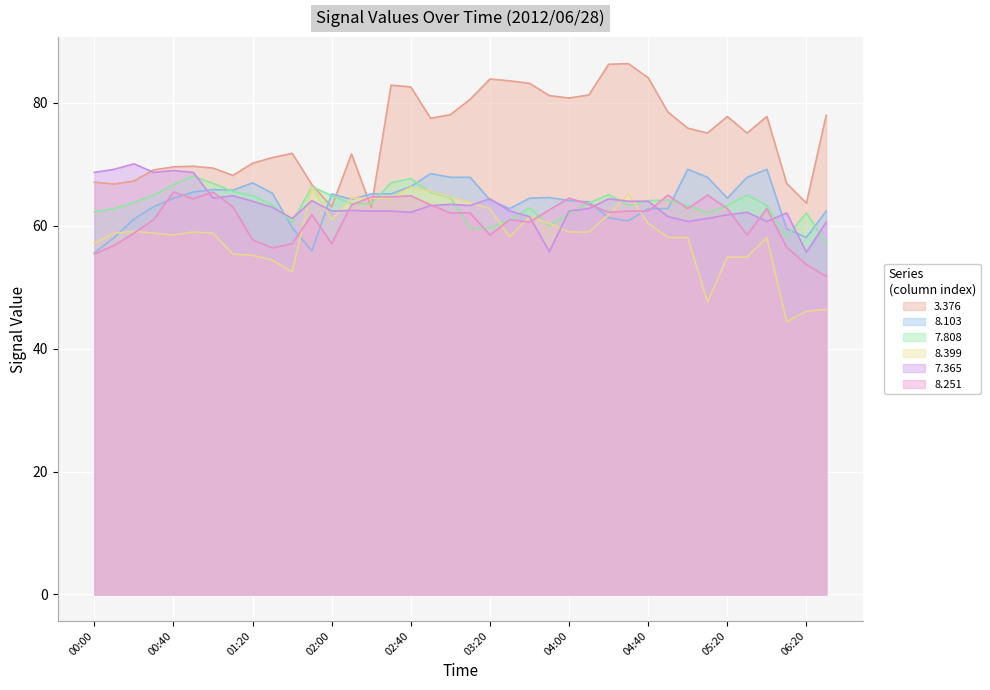

After their last crossing, which series has the higher values:   7.808 or   7.365?

  7.365